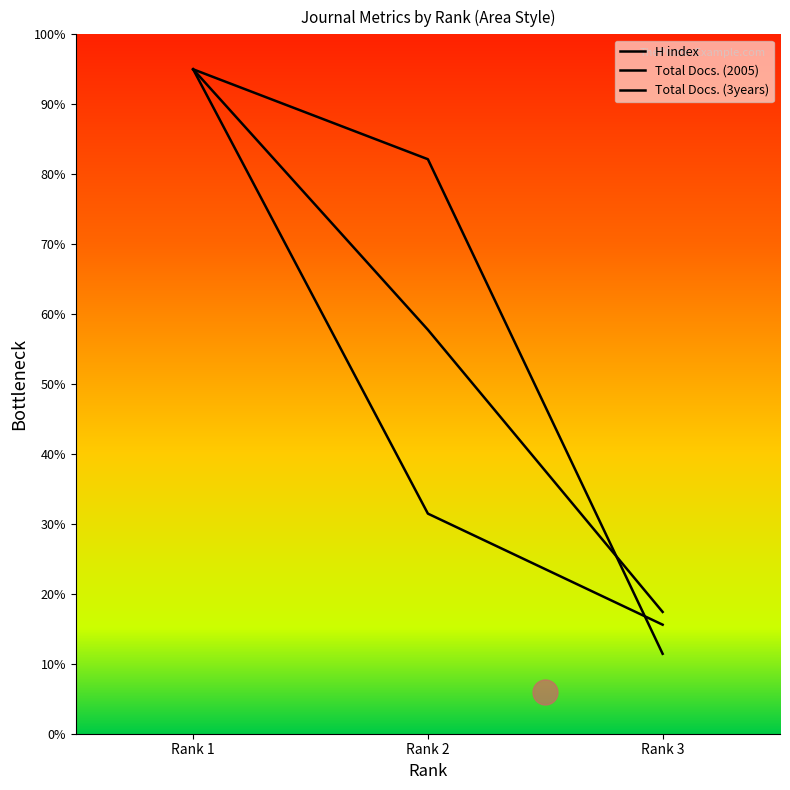

Between Rank 1 and Rank 2, which is larger?

Rank 1